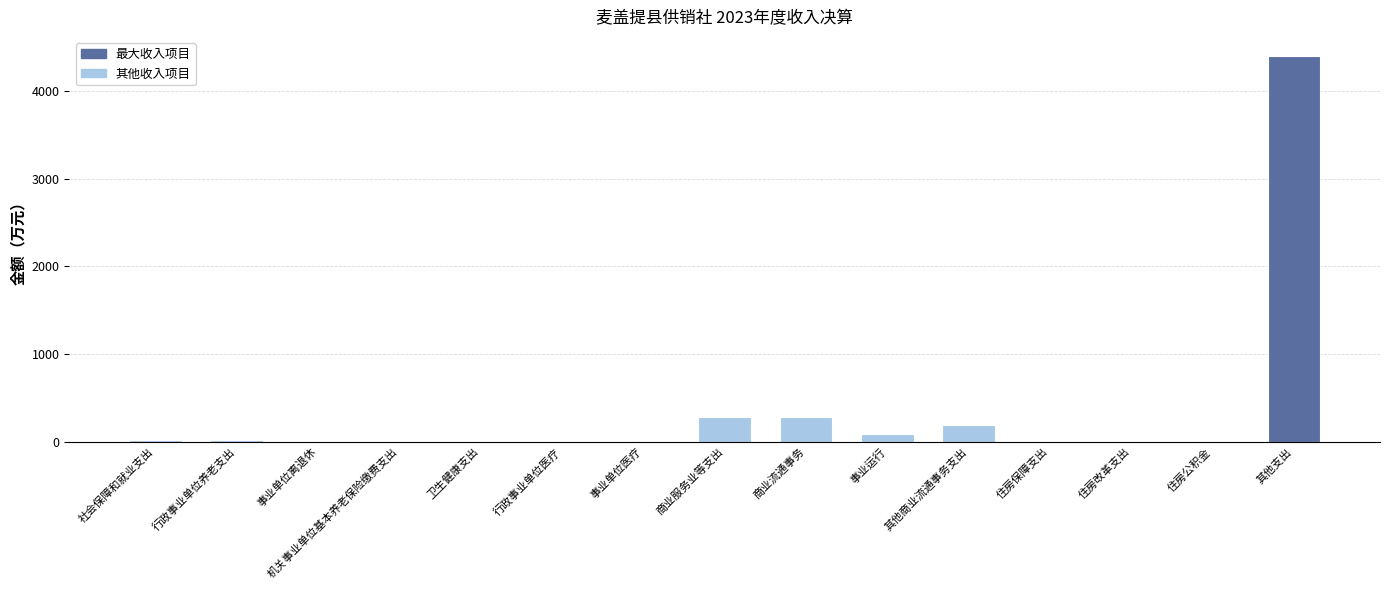

Which has a higher value, 商业服务业等支出 or 其他支出?

其他支出